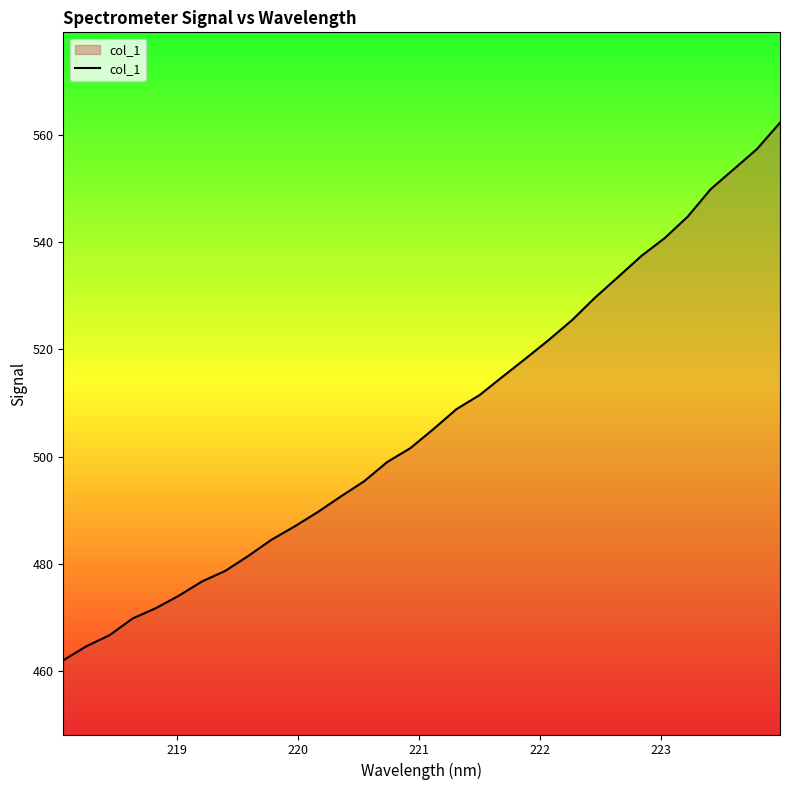

True or false: the data has more than 1 interior local peaks.

False